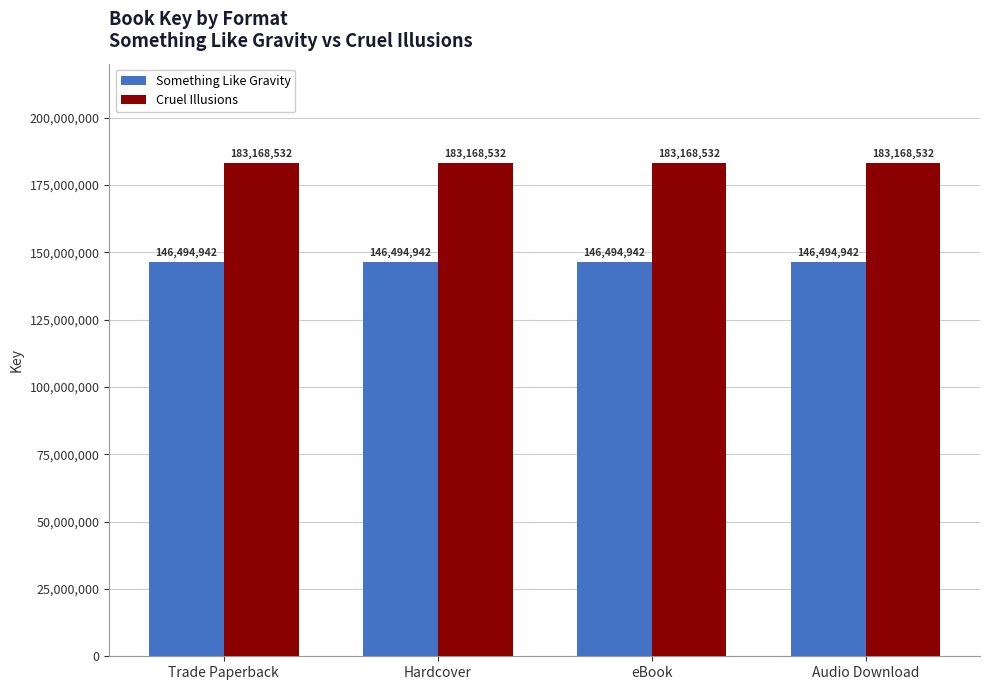

What is the spread (max minus min) of values at Trade Paperback?

36673590